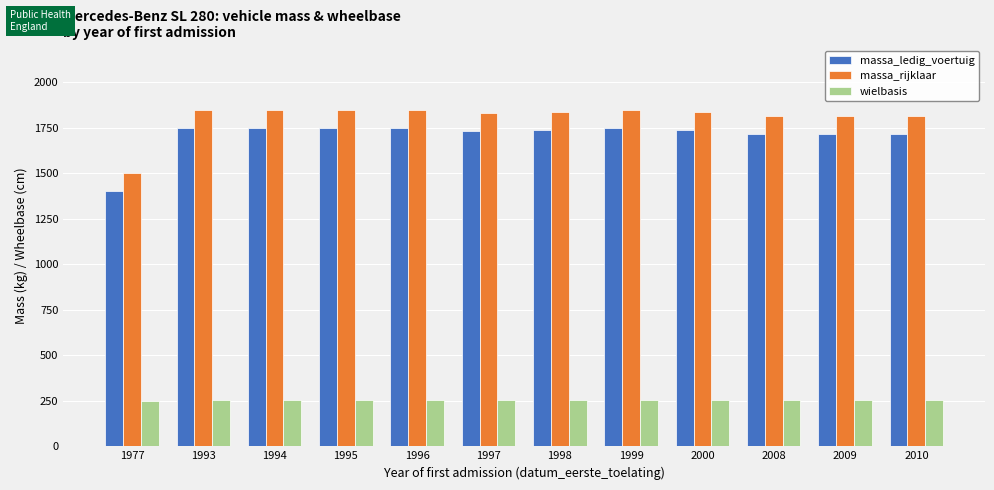

Where does the massa_rijklaar series first go above 1835?

1993